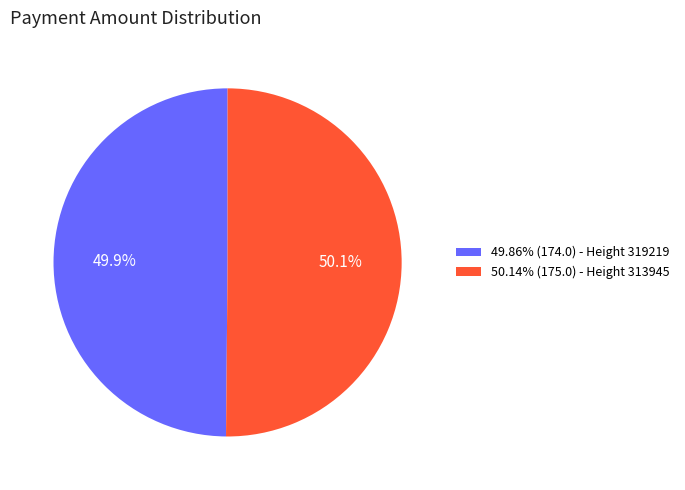

Does any single category account for the majority?

Yes